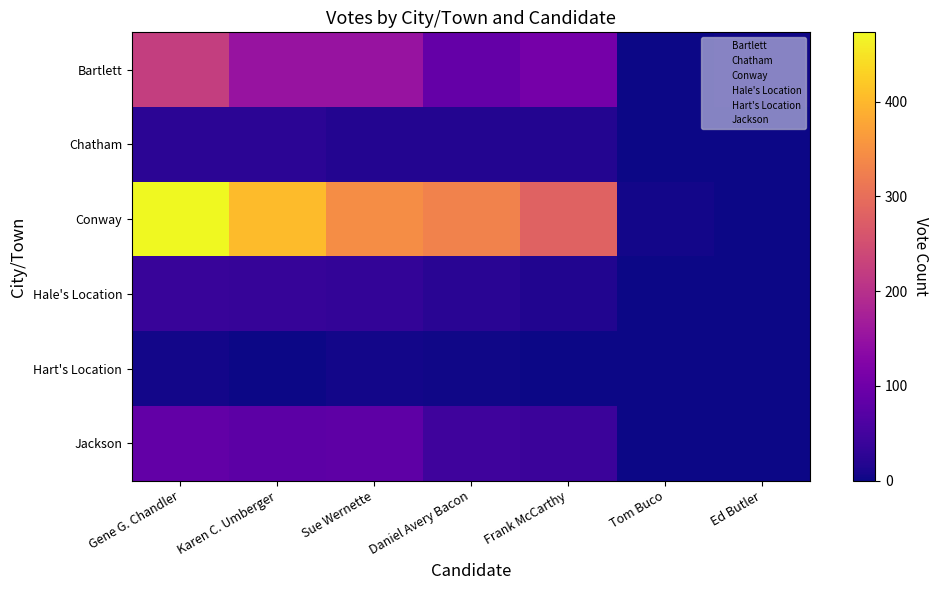

What is the difference between the highest and lowest values at Sue Wernette?

341